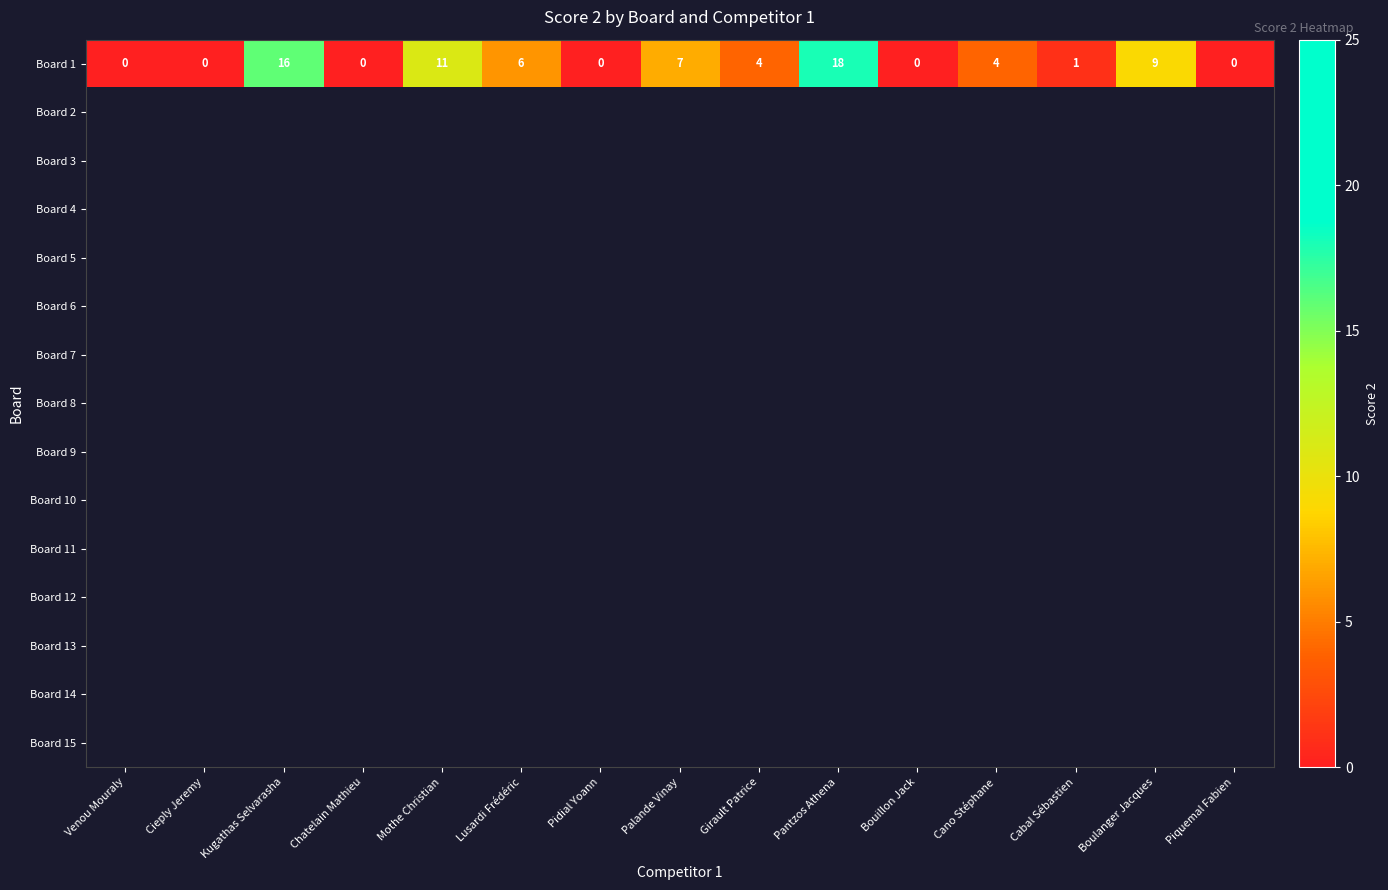

How many distinct data groups are displayed?

15